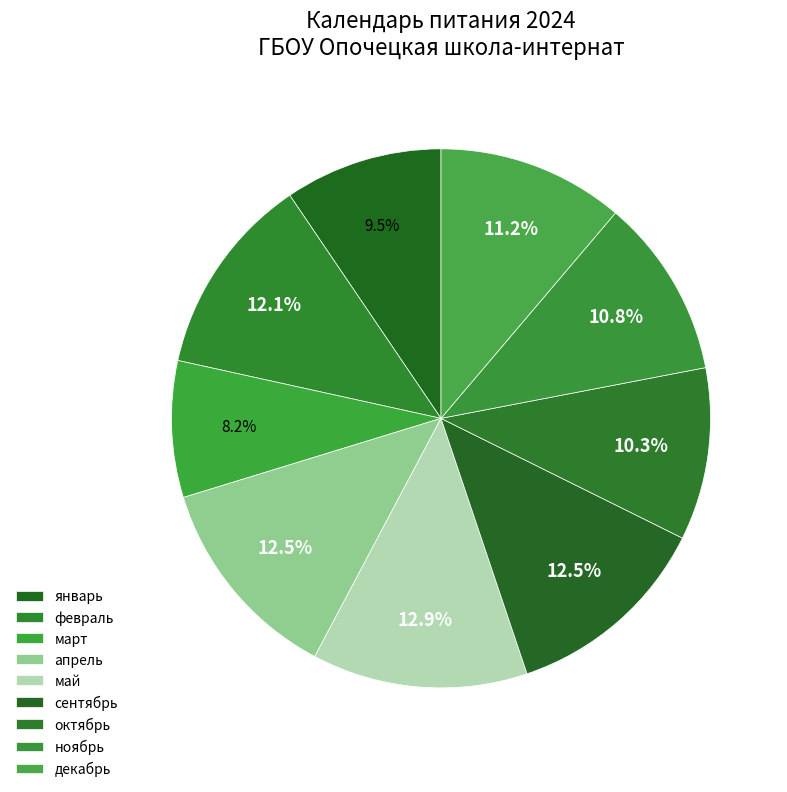

What is the ratio of the value at декабрь to the value at март?

1.4